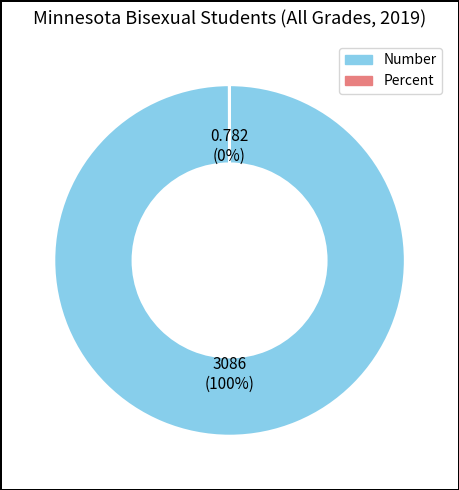

What is the largest slice in the pie chart?

Number